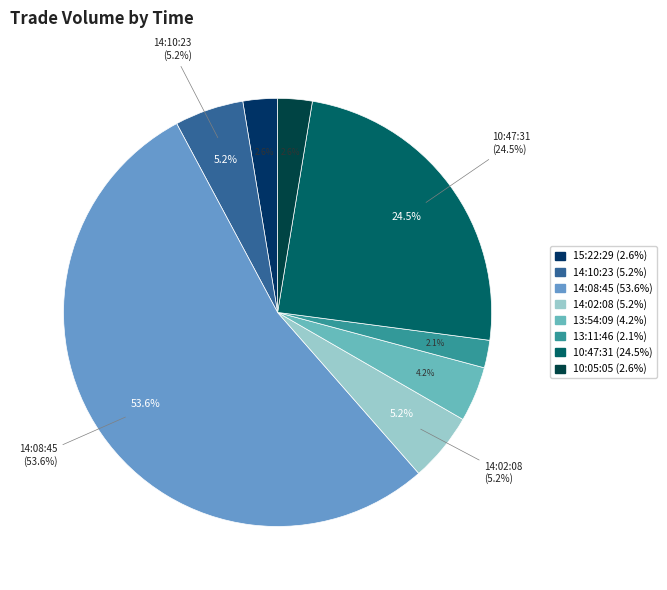

Which slice is the smallest?

13:11:46